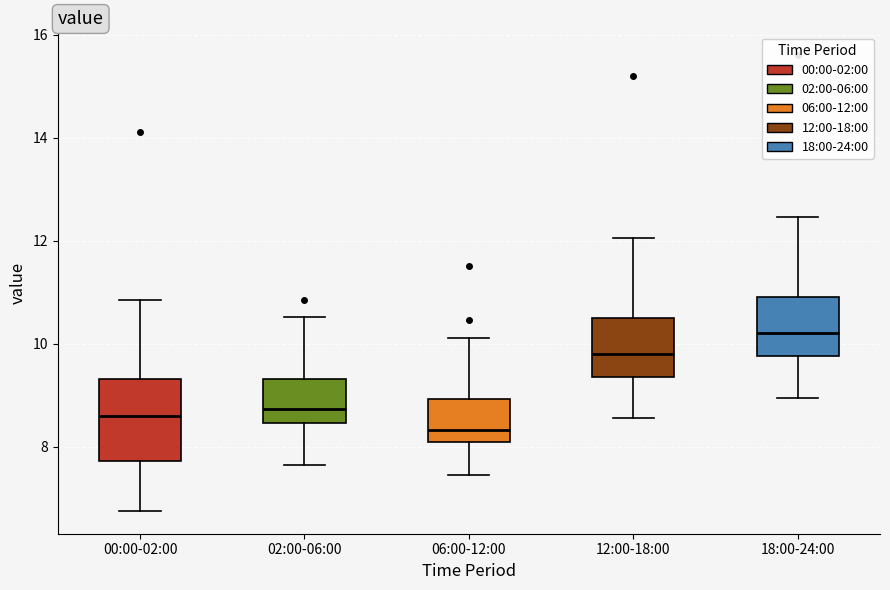

Which box's median line is the lowest?

06:00-12:00